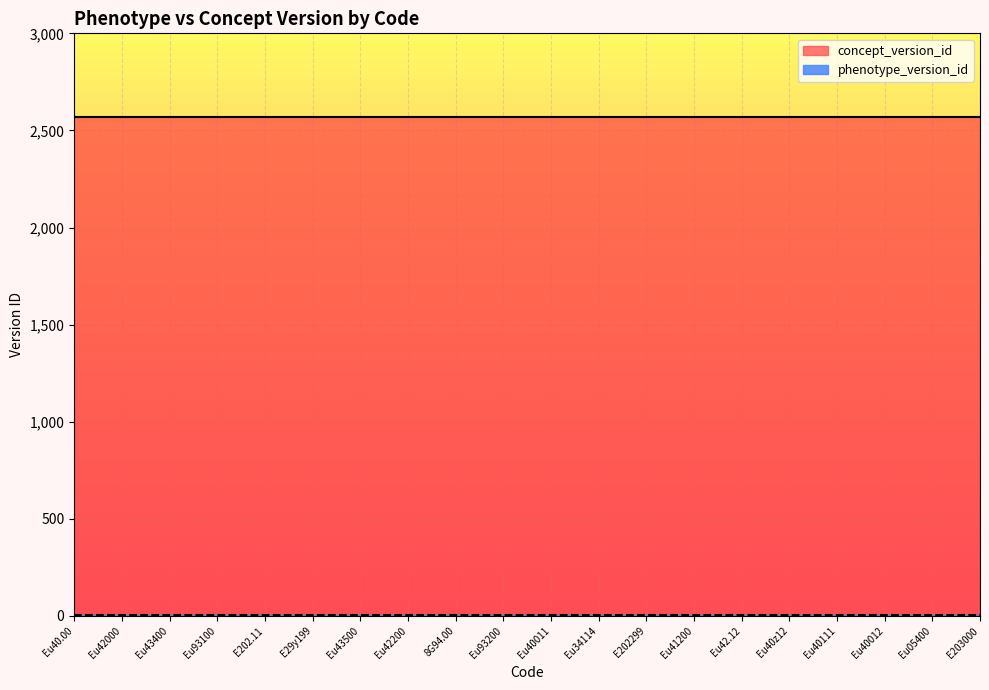

What position from the left is E202299?

13